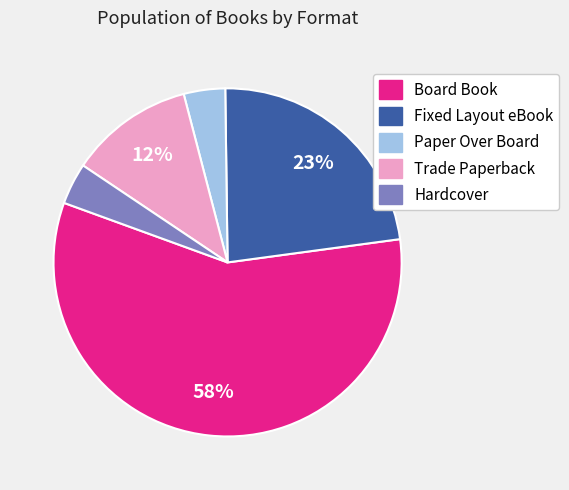

Does Board Book account for over 50% of the chart?

Yes